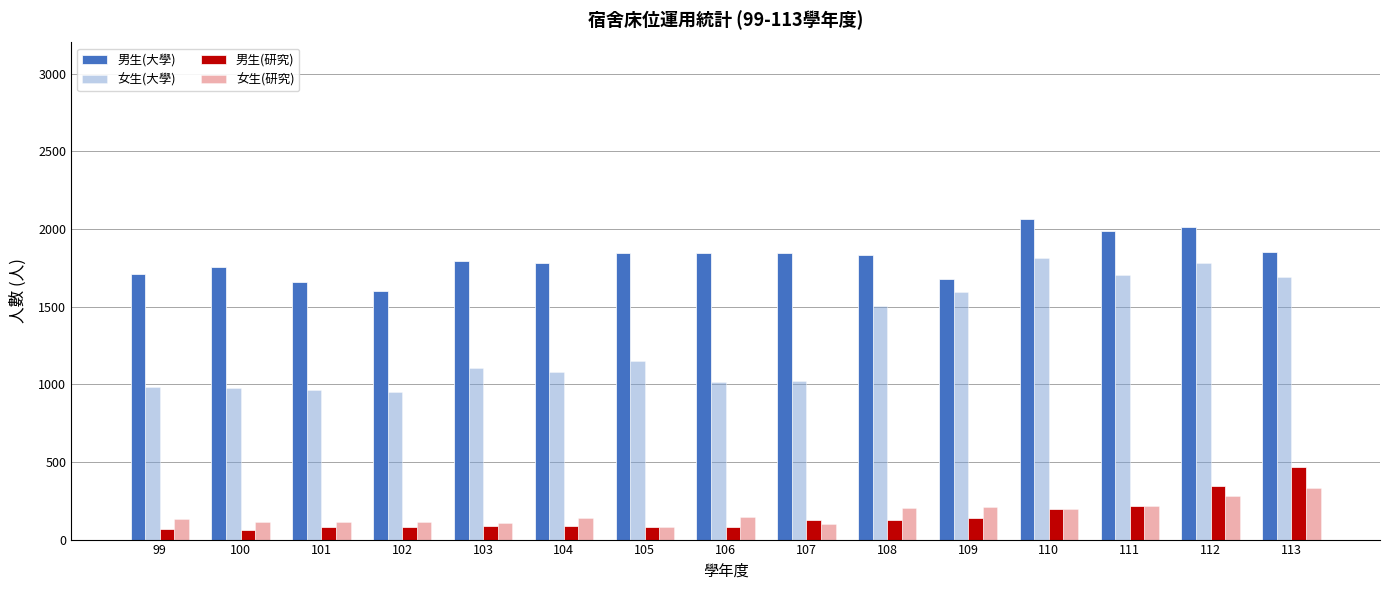

At how many categories does at least one series exceed 1516?

15